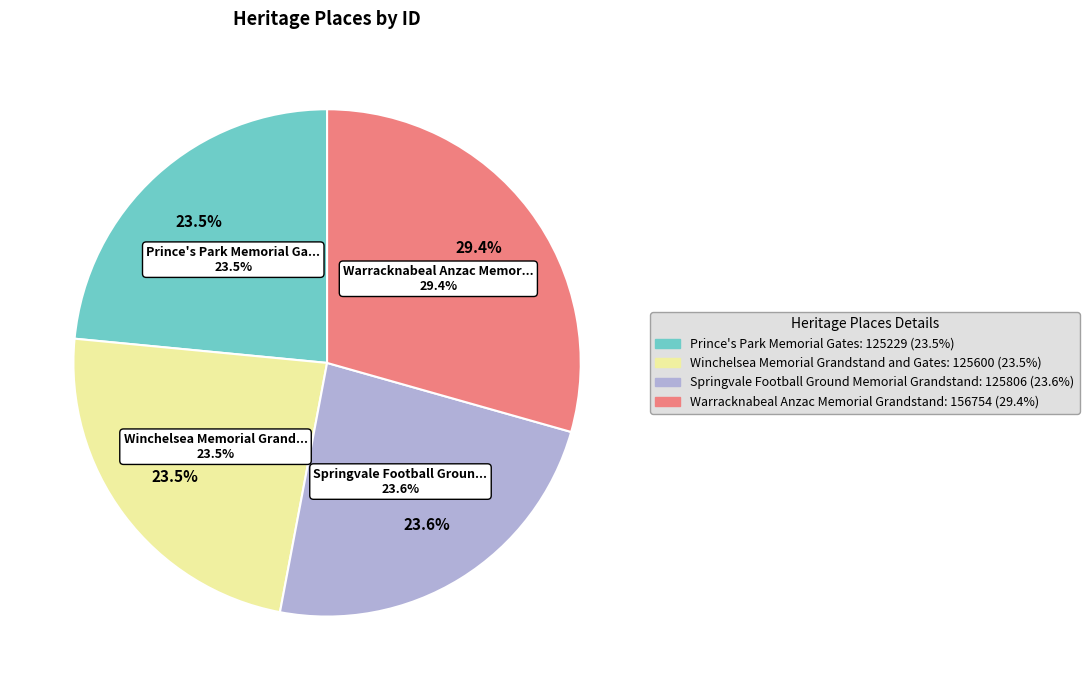

To the nearest percent, what is the average slice percentage?

25%